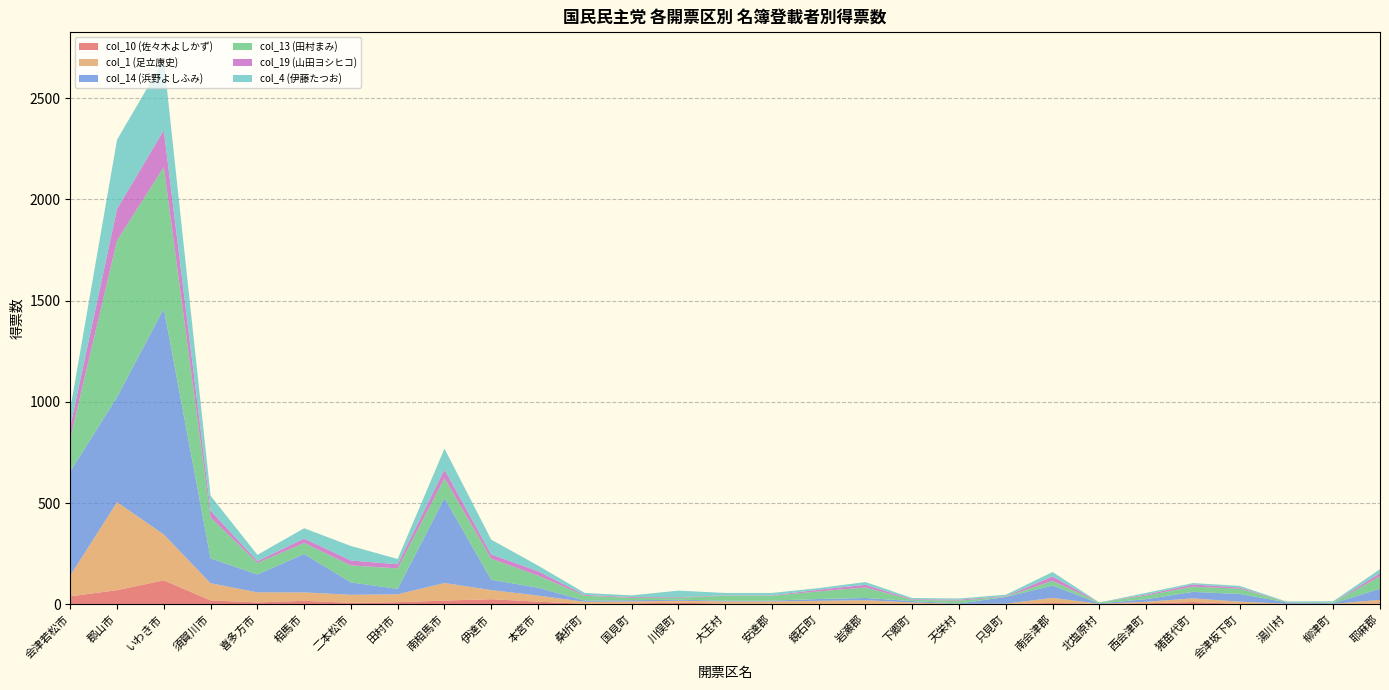

Reading right to left, extract all data points from this chart.

col_10 (佐々木よしかず): 耶麻郡=4.1	柳津町=0.0	湯川村=0.0	会津坂下町=2.0	猪苗代町=11.3	西会津町=5.0	北塩原村=2.2	南会津郡=6.2	只見町=1.0	天栄村=0.0	下郷町=2.0	岩瀬郡=3.1	鏡石町=2.1	安達郡=3.0	大玉村=3.0	川俣町=8.1	国見町=4.0	桑折町=2.1	本宮市=13.1	伊達市=25.2	南相馬市=18.3	田村市=10.3	二本松市=7.1	相馬市=17.3	喜多方市=9.2	須賀川市=19.3	いわき市=118.3	郡山市=69.7	会津若松市=39.4
col_1 (足立康史): 耶麻郡=18.0	柳津町=2.0	湯川村=3.0	会津坂下町=11.0	猪苗代町=18.0	西会津町=7.4	北塩原村=0.0	南会津郡=25.6	只見町=2.0	天栄村=2.0	下郷町=7.0	岩瀬郡=17.0	鏡石町=15.0	安達郡=11.0	大玉村=11.0	川俣町=9.5	国見町=10.0	桑折町=10.0	本宮市=30.0	伊達市=45.0	南相馬市=86.9	田村市=39.0	二本松市=40.0	相馬市=41.4	喜多方市=50.0	須賀川市=84.7	いわき市=226.4	郡山市=434.8	会津若松市=103.0
col_14 (浜野よしふみ): 耶麻郡=55.0	柳津町=3.0	湯川村=7.0	会津坂下町=38.0	猪苗代町=32.0	西会津町=13.0	北塩原村=2.0	南会津郡=61.0	只見町=33.0	天栄村=2.0	下郷町=7.0	岩瀬郡=11.0	鏡石町=9.0	安達郡=4.0	大玉村=4.0	川俣町=5.0	国見町=6.0	桑折町=6.0	本宮市=39.0	伊達市=51.0	南相馬市=420.0	田村市=27.0	二本松市=61.0	相馬市=190.0	喜多方市=88.0	須賀川市=123.0	いわき市=1116.0	郡山市=519.0	会津若松市=514.0
col_13 (田村まみ): 耶麻郡=61.0	柳津町=4.0	湯川村=2.0	会津坂下町=26.0	猪苗代町=26.0	西会津町=18.0	北塩原村=5.0	南会津郡=23.0	只見町=2.0	天栄村=14.0	下郷町=6.0	岩瀬郡=52.0	鏡石町=38.0	安達郡=24.0	大玉村=24.0	川俣町=10.0	国見町=12.0	桑折町=24.0	本宮市=60.0	伊達市=104.0	南相馬市=98.0	田村市=101.0	二本松市=84.0	相馬市=54.0	喜多方市=57.0	須賀川市=202.0	いわき市=699.0	郡山市=774.0	会津若松市=164.0
col_19 (山田ヨシヒコ): 耶麻郡=15.5	柳津町=1.0	湯川村=0.0	会津坂下町=6.0	猪苗代町=10.5	西会津町=5.0	北塩原村=0.0	南会津郡=21.8	只見町=2.2	天栄村=5.0	下郷町=3.0	岩瀬郡=13.0	鏡石町=8.0	安達郡=2.0	大玉村=2.0	川俣町=3.0	国見町=4.0	桑折町=4.0	本宮市=21.2	伊達市=21.1	南相馬市=42.1	田村市=20.5	二本松市=24.0	相馬市=22.0	喜多方市=9.1	須賀川市=33.2	いわき市=182.0	郡山市=155.5	会津若松市=58.7
col_4 (伊藤たつお): 耶麻郡=20.0	柳津町=5.0	湯川村=2.0	会津坂下町=8.0	猪苗代町=7.0	西会津町=8.0	北塩原村=0.0	南会津郡=22.0	只見町=7.0	天栄村=5.8	下郷町=6.0	岩瀬郡=13.8	鏡石町=8.0	安達郡=12.0	大玉村=12.0	川俣町=32.0	国見町=8.0	桑折町=10.0	本宮市=28.0	伊達市=73.0	南相馬市=104.0	田村市=26.0	二本松市=72.0	相馬市=51.0	喜多方市=31.0	須賀川市=74.0	いわき市=349.0	郡山市=341.9	会津若松市=87.0